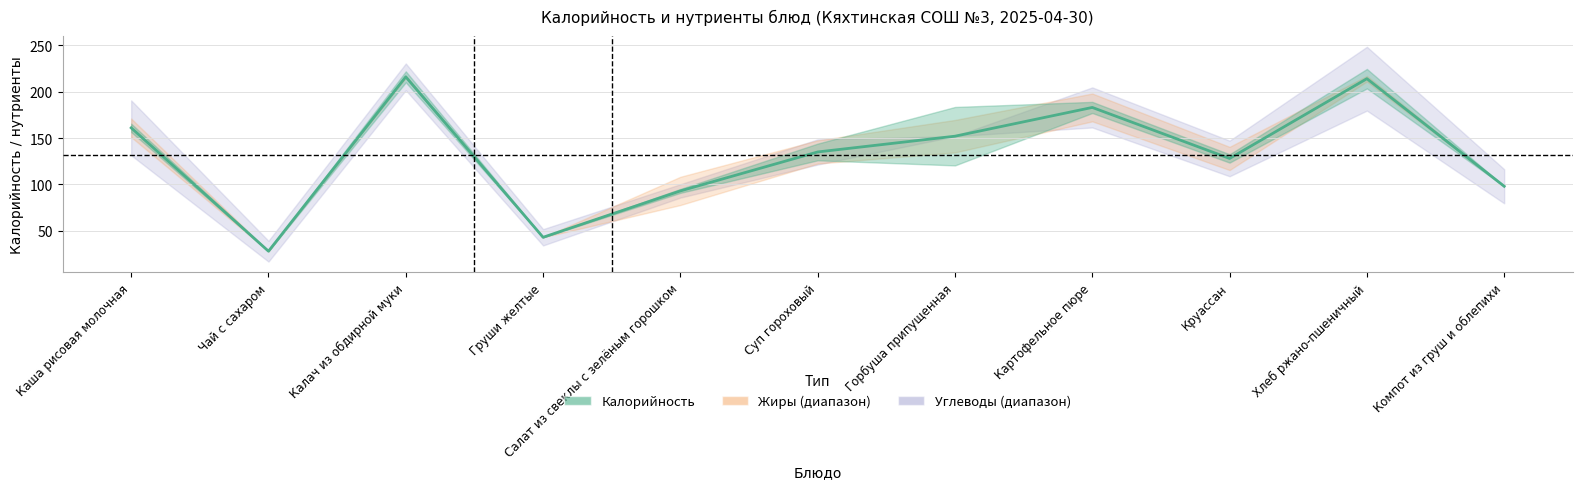

What is the maximum value shown in the chart?

216